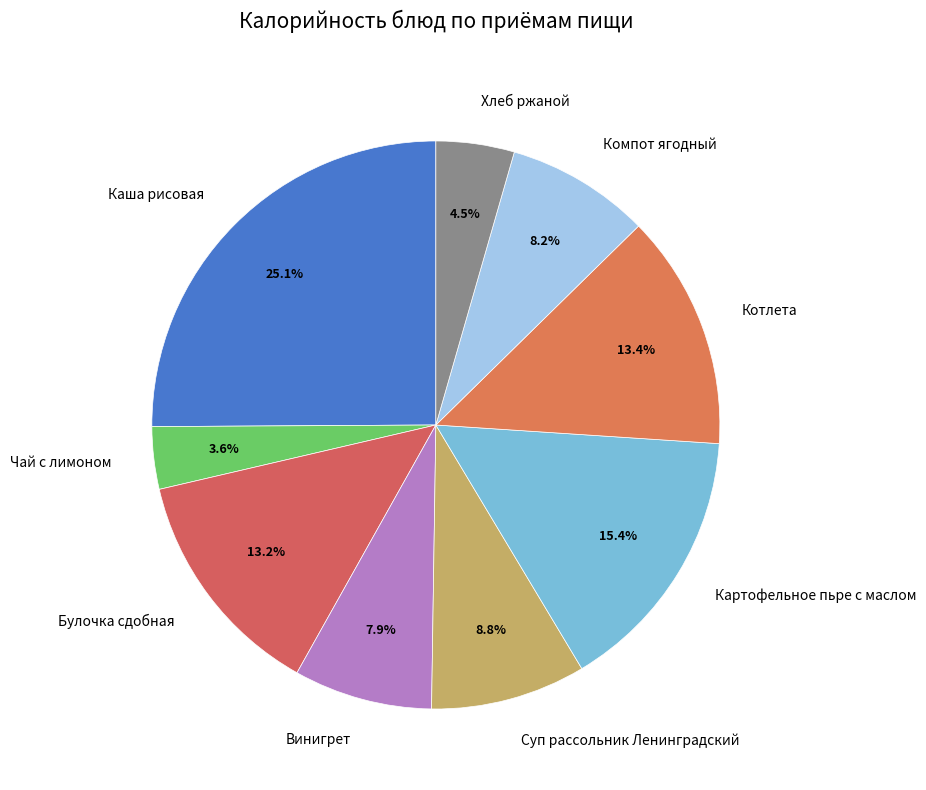

To the nearest percent, what is the average slice percentage?

11%